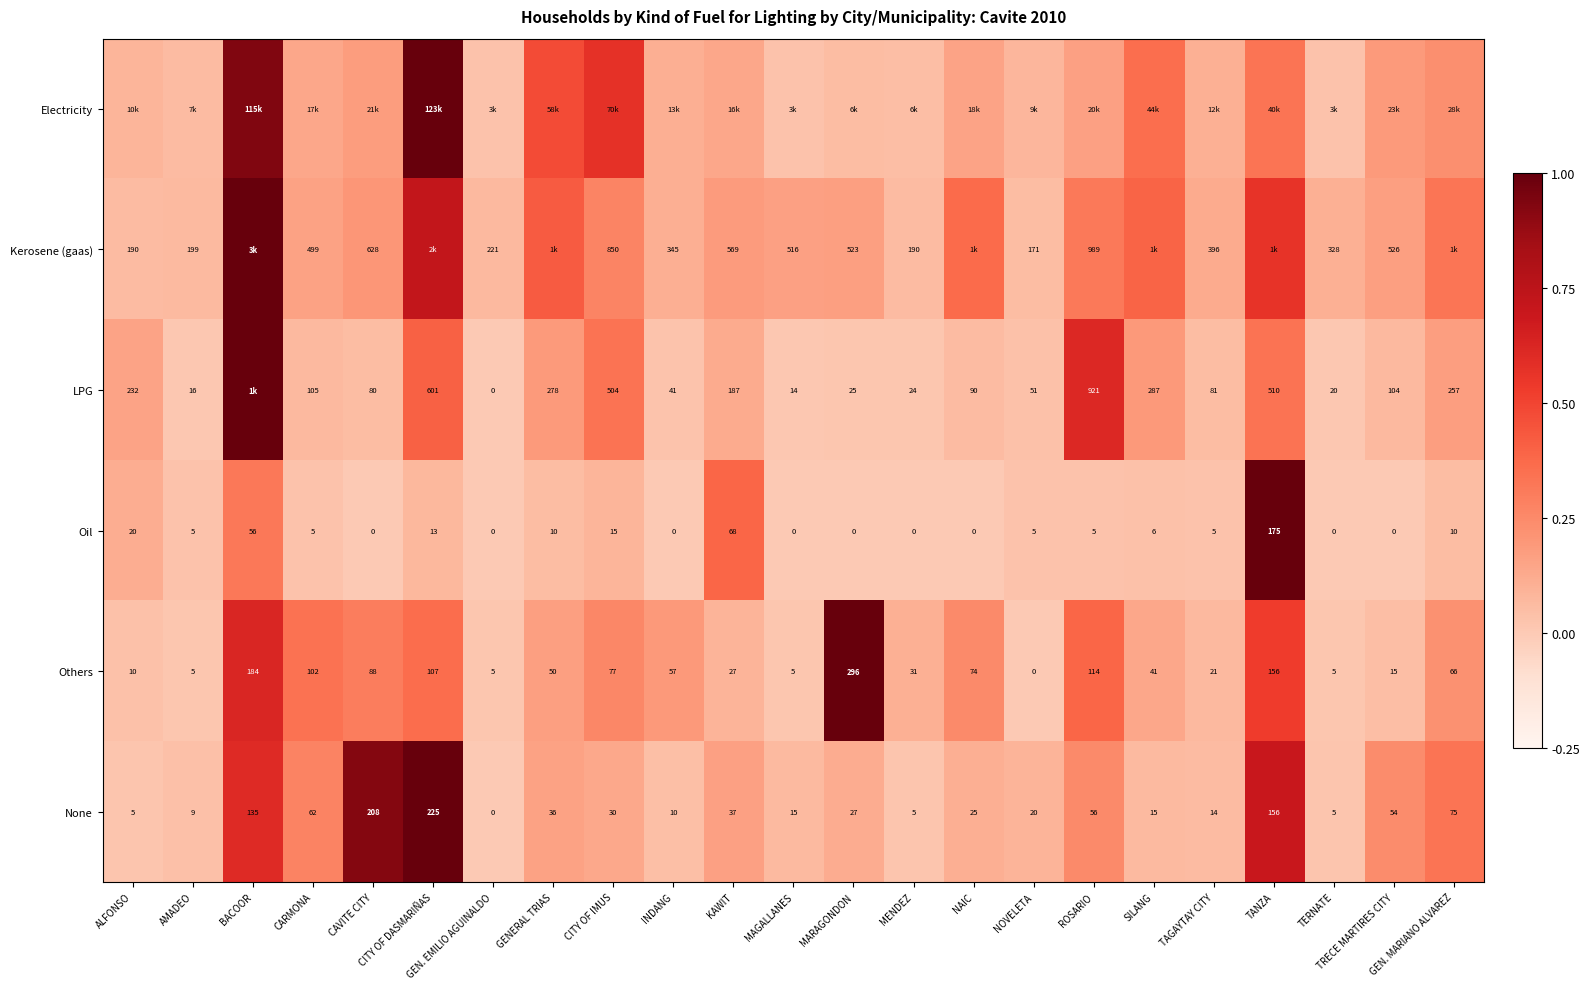

True or false: Others has a value of 0.2 at CAVITE CITY.

False